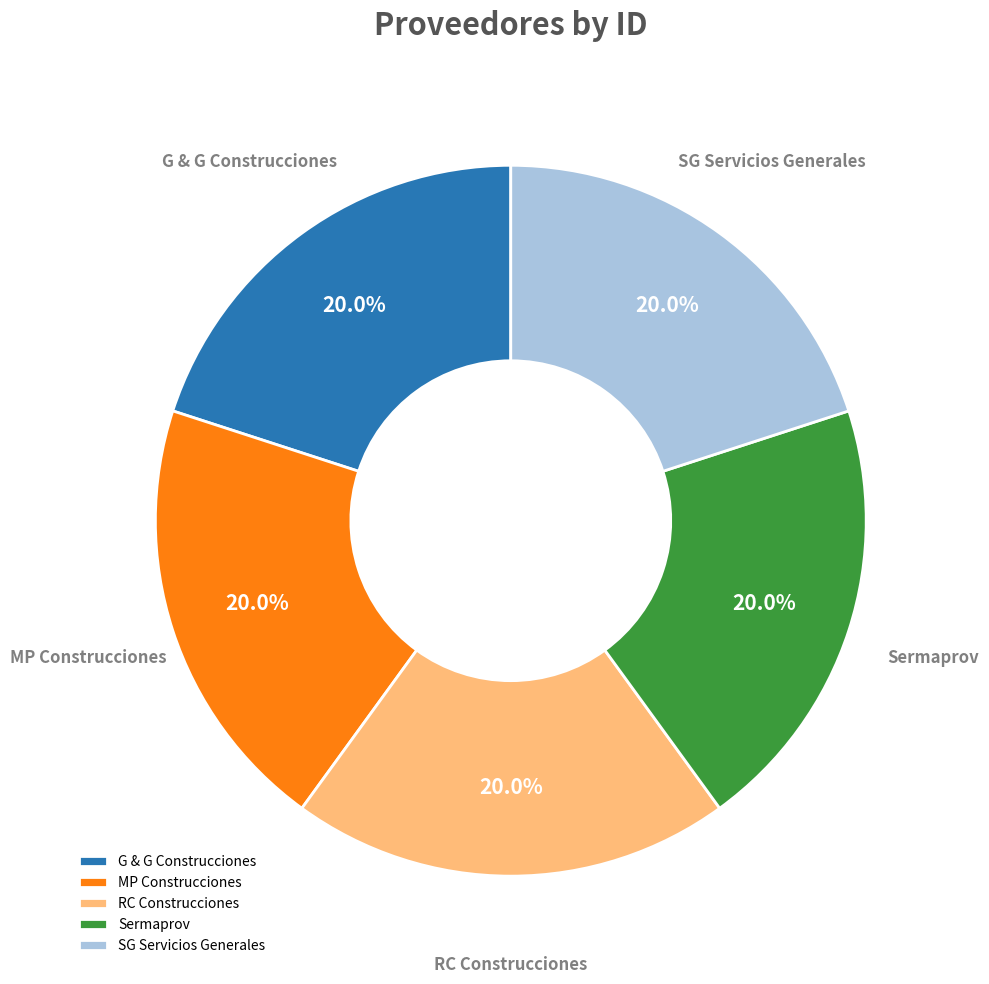

What percentage is NOT represented by SG Servicios Generales?

80.0%